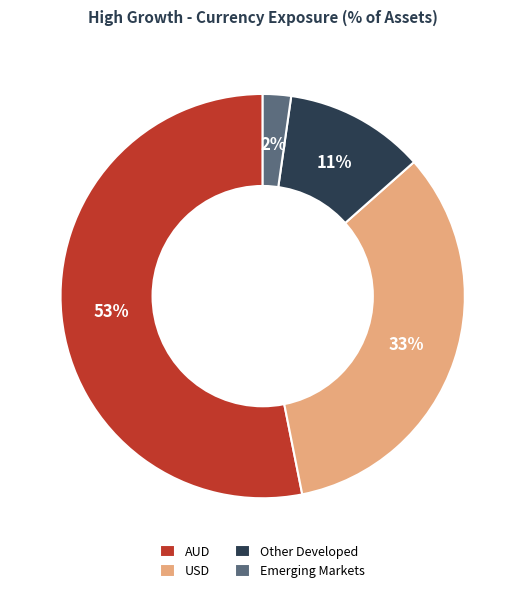

Do USD and AUD together represent more than half of the pie?

Yes